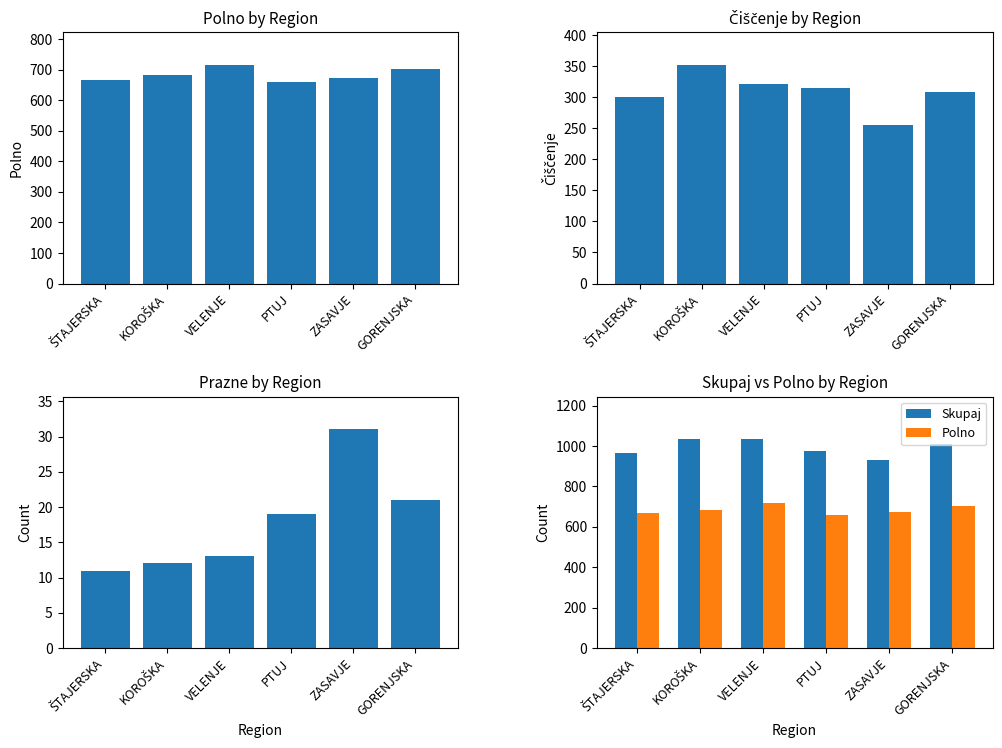

At which label does Čiščenje first exceed 315?

KOROŠKA